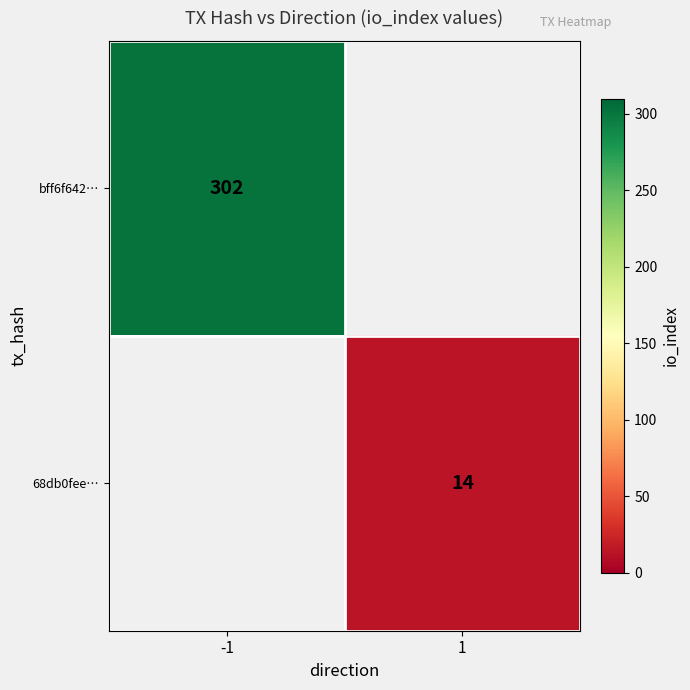

Is the value of bff6f642… at -1 greater than the value of 68db0fee… at 1?

Yes